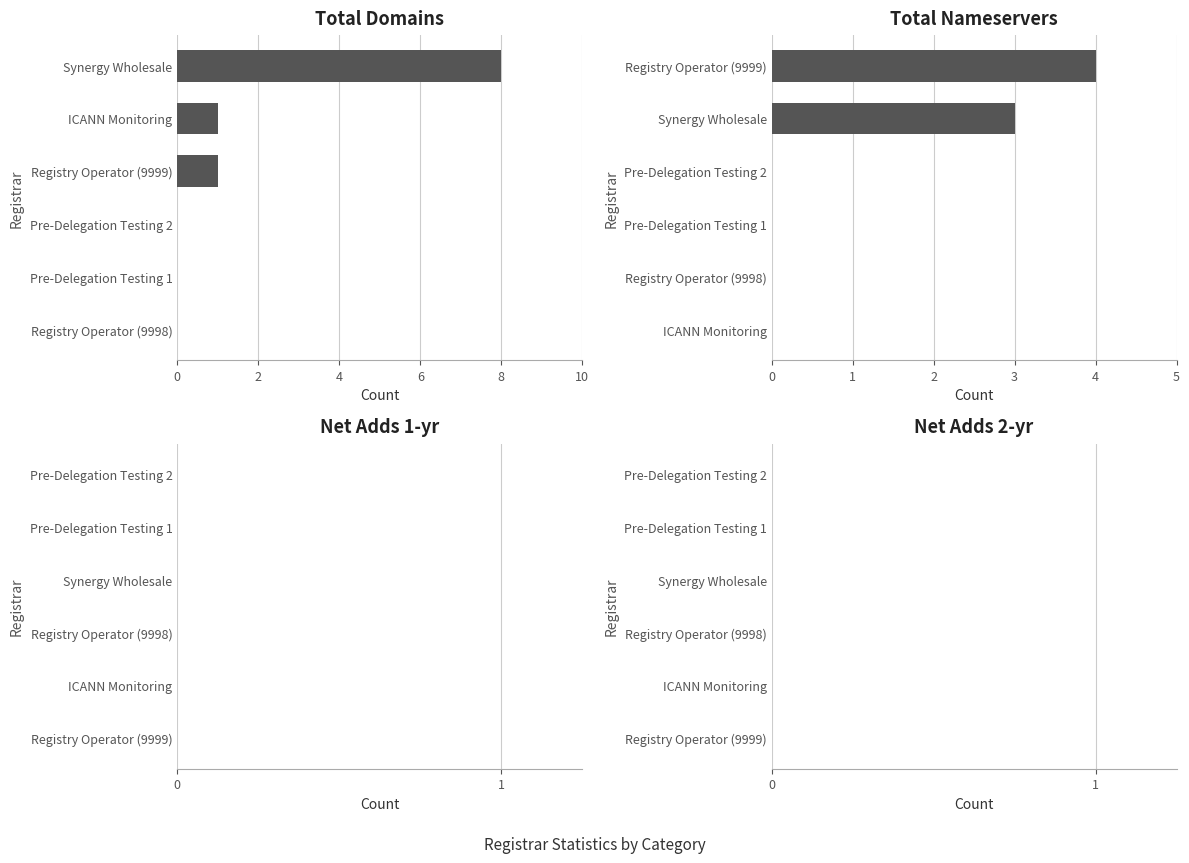

Between Synergy Wholesale and Registry Operator (9999), which is larger?

Synergy Wholesale